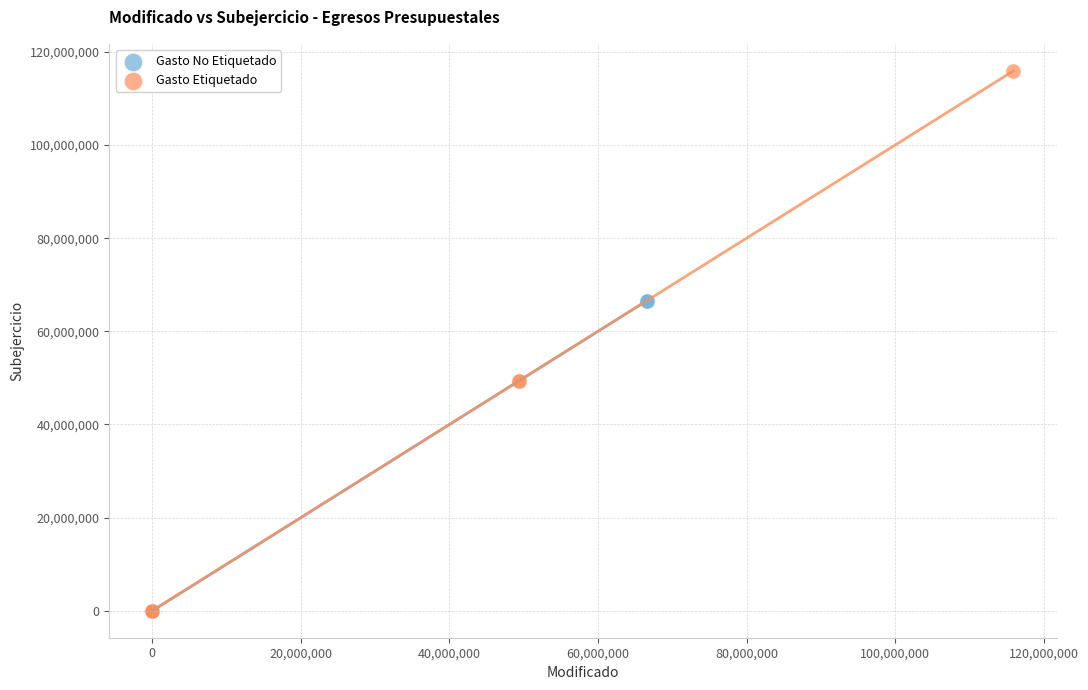

Which series has the largest Y range (max minus min)?

Gasto Etiquetado